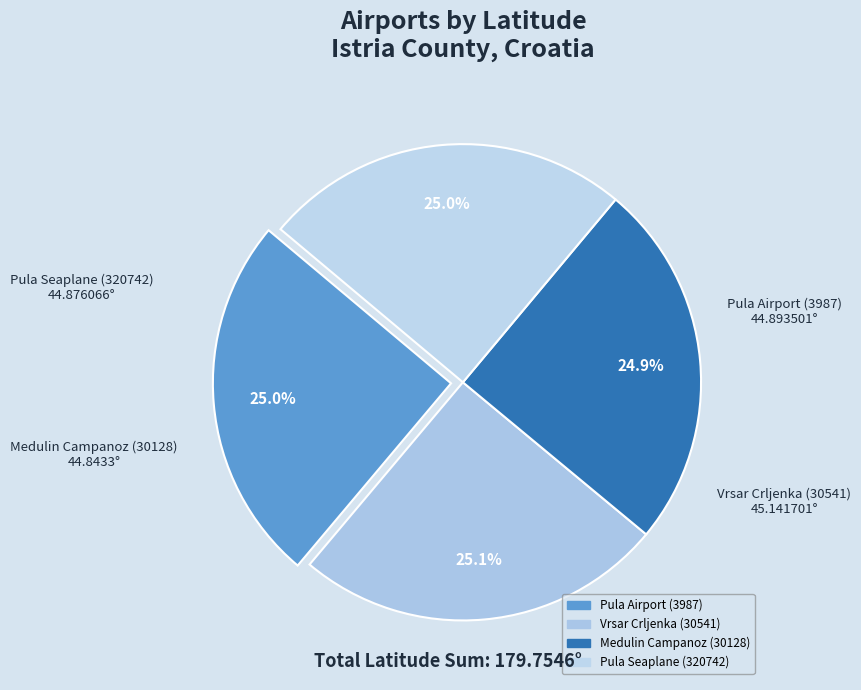

What is the ratio of the value at Pula Seaplane (320742) to the value at Vrsar Crljenka (30541)?

1.0